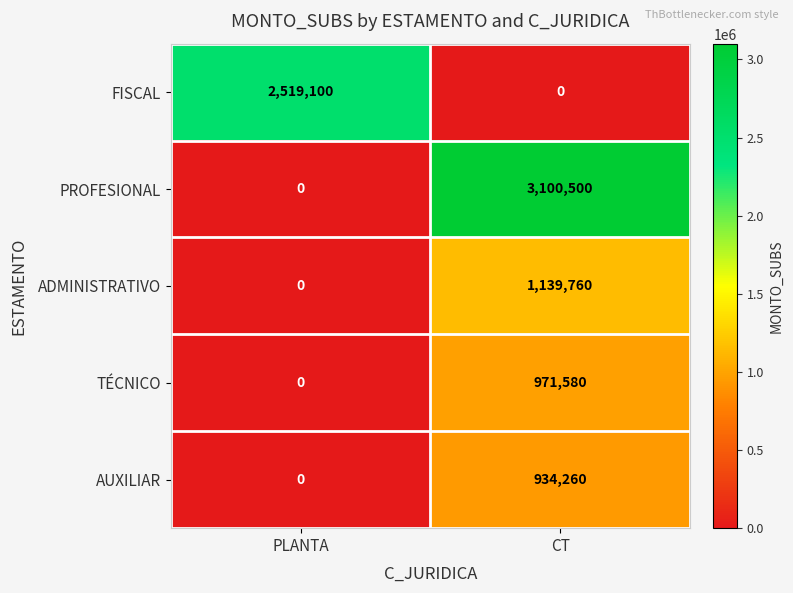

Reading left to right, list all the values displayed in this chart.

FISCAL: 2519100	0
PROFESIONAL: 0	3100500
ADMINISTRATIVO: 0	1139760
TÉCNICO: 0	971580
AUXILIAR: 0	934260